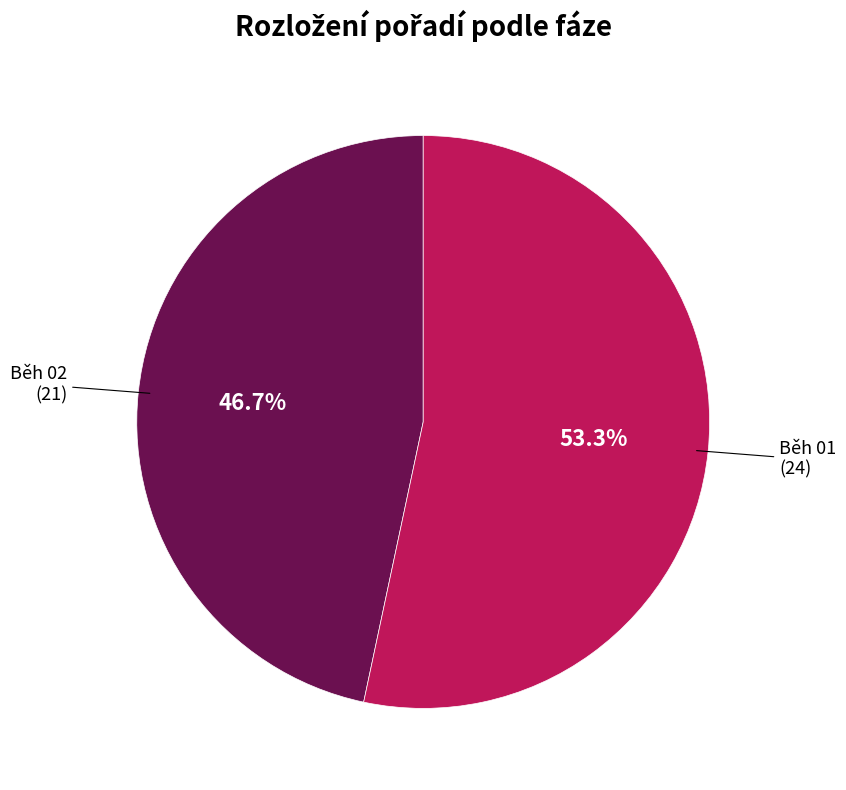

What is the largest slice in the pie chart?

Běh 01